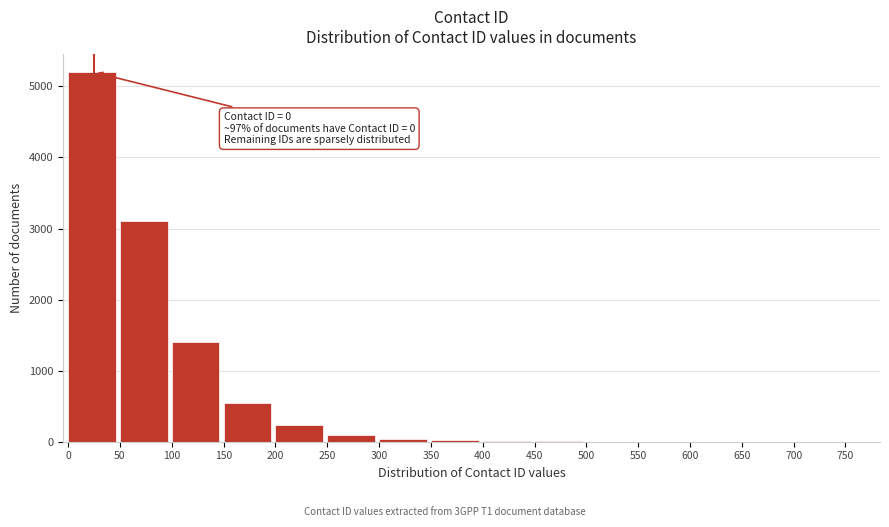

What is the maximum value shown in the chart?

5200